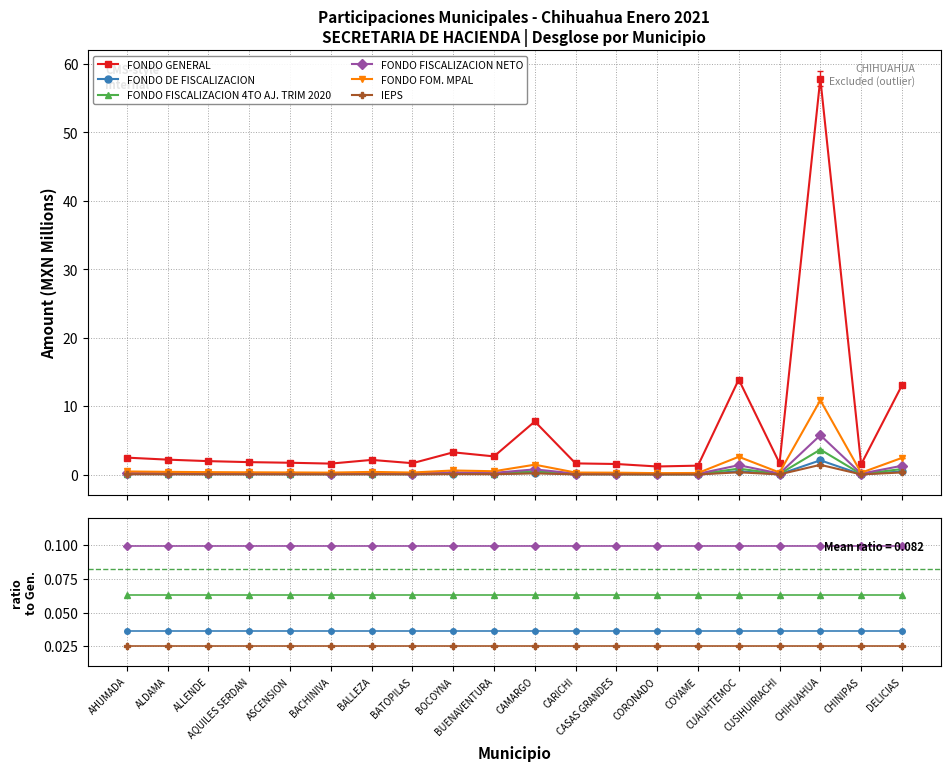

What is the label of the 8th point from the right?

CASAS GRANDES